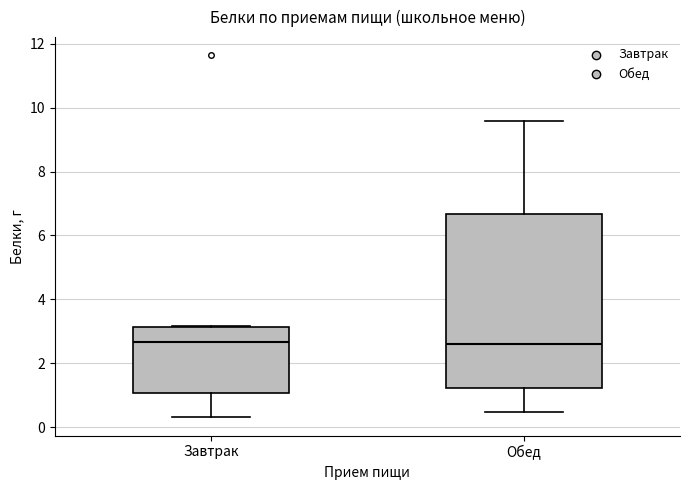

Which box is the tallest, from its lower edge to its upper edge?

Обед